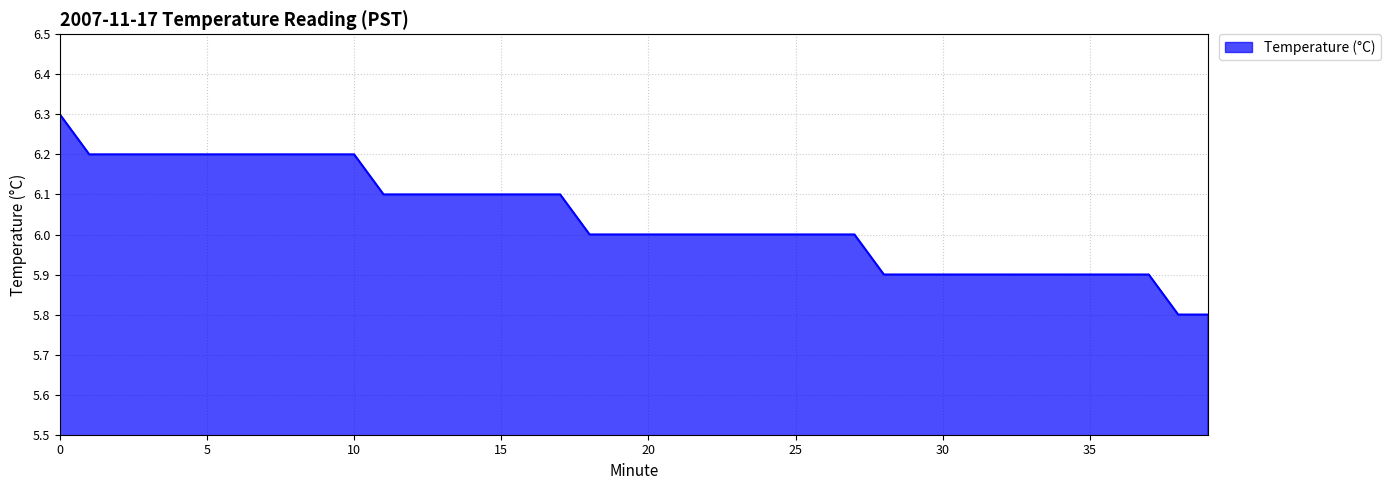

What is the greatest value displayed?

6.3